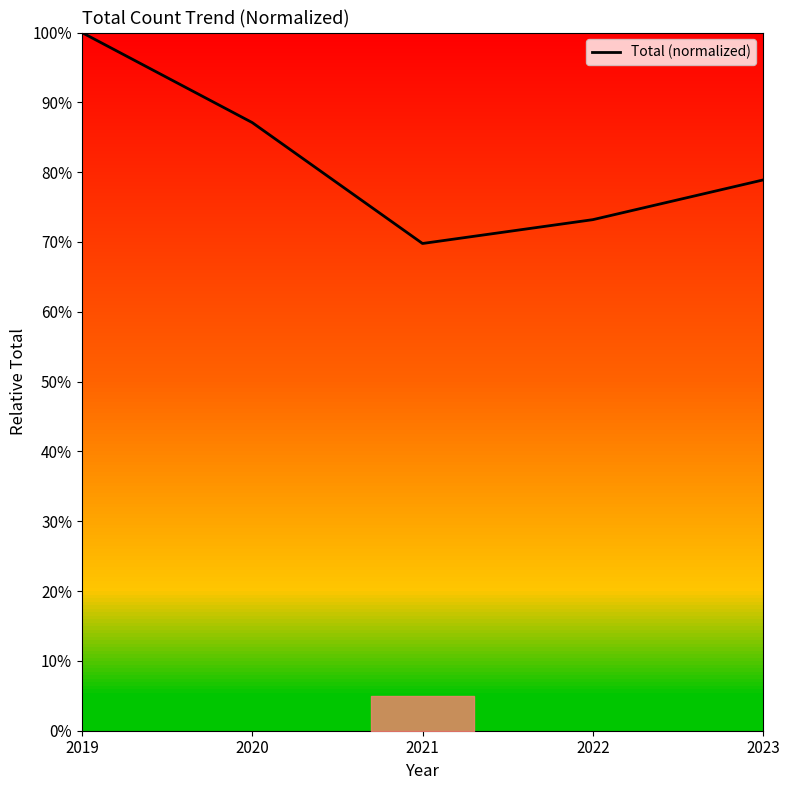

What is the value of the 2nd point from the left?

0.9